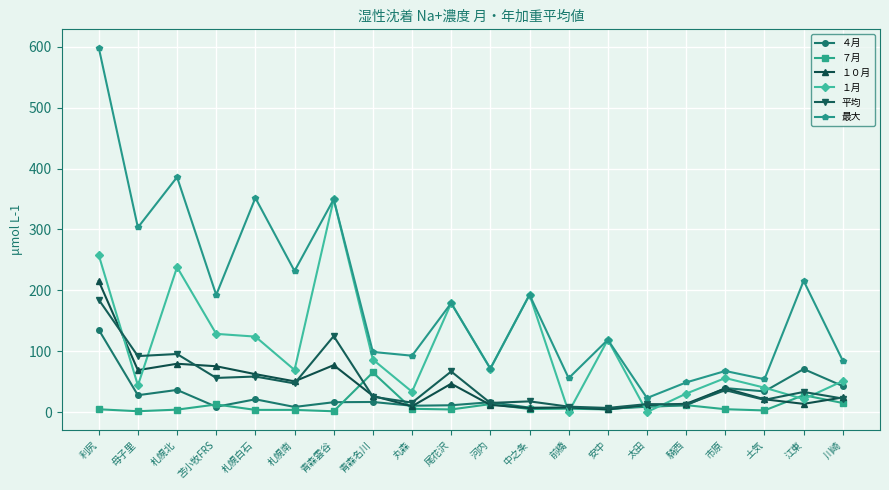

What is the total value across all series at 江東?

381.4